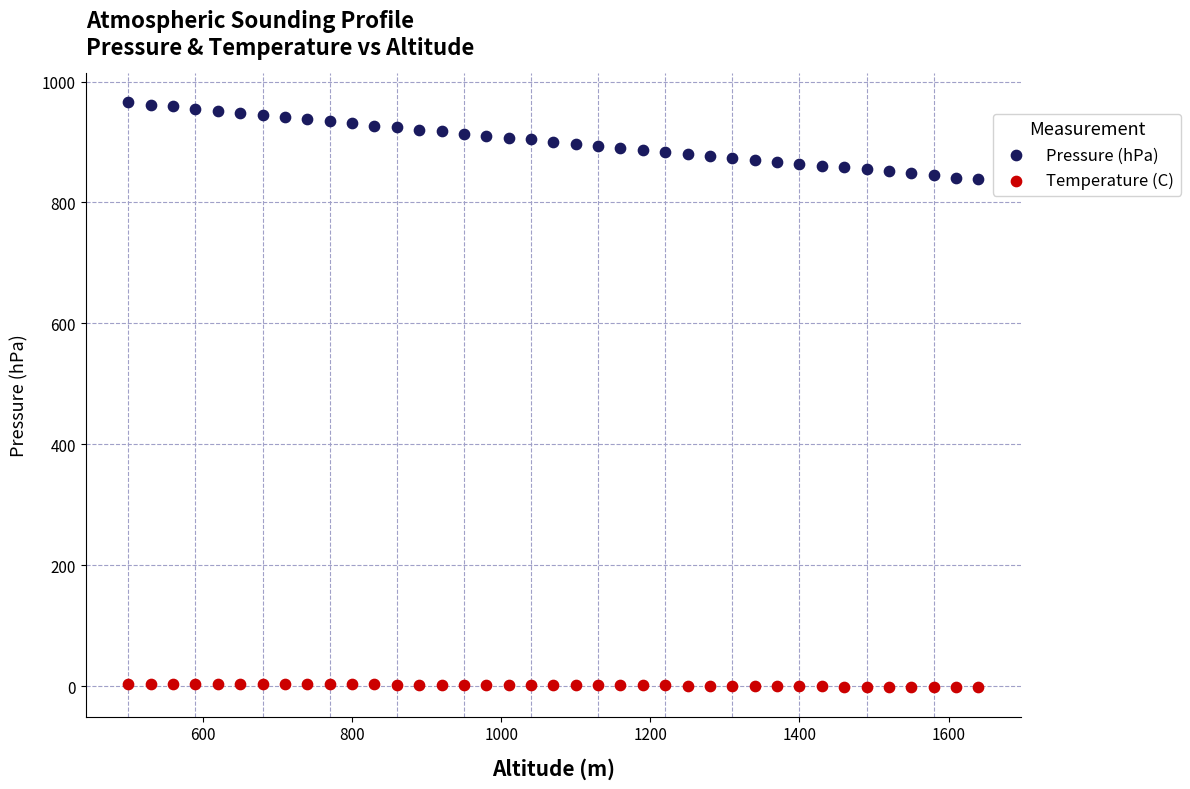

Which series contains the highest Y value?

Pressure (hPa)